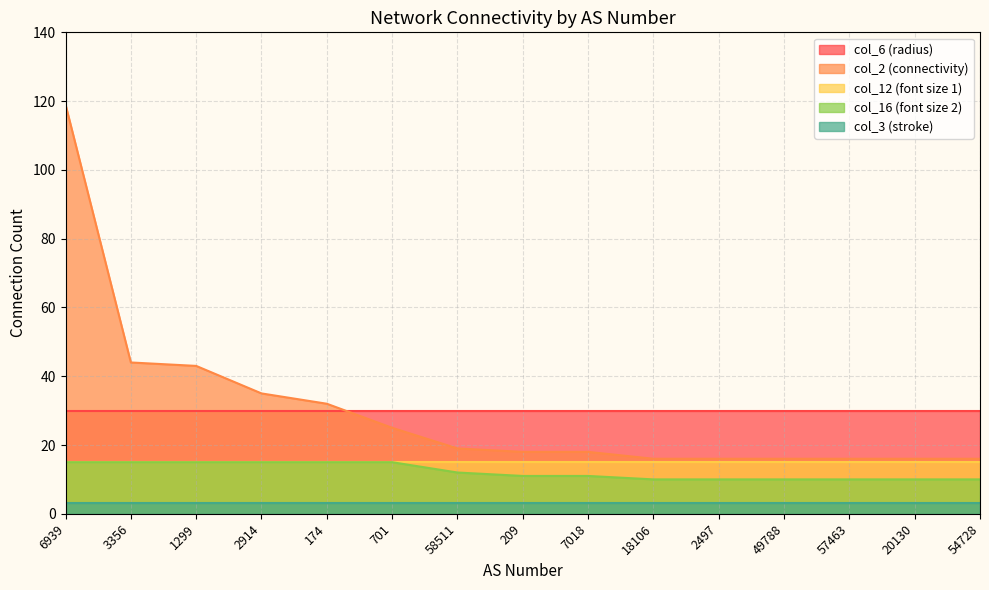

What are all the series names shown in the legend?

col_6 (radius), col_2 (connectivity), col_12 (font size 1), col_16 (font size 2), col_3 (stroke)